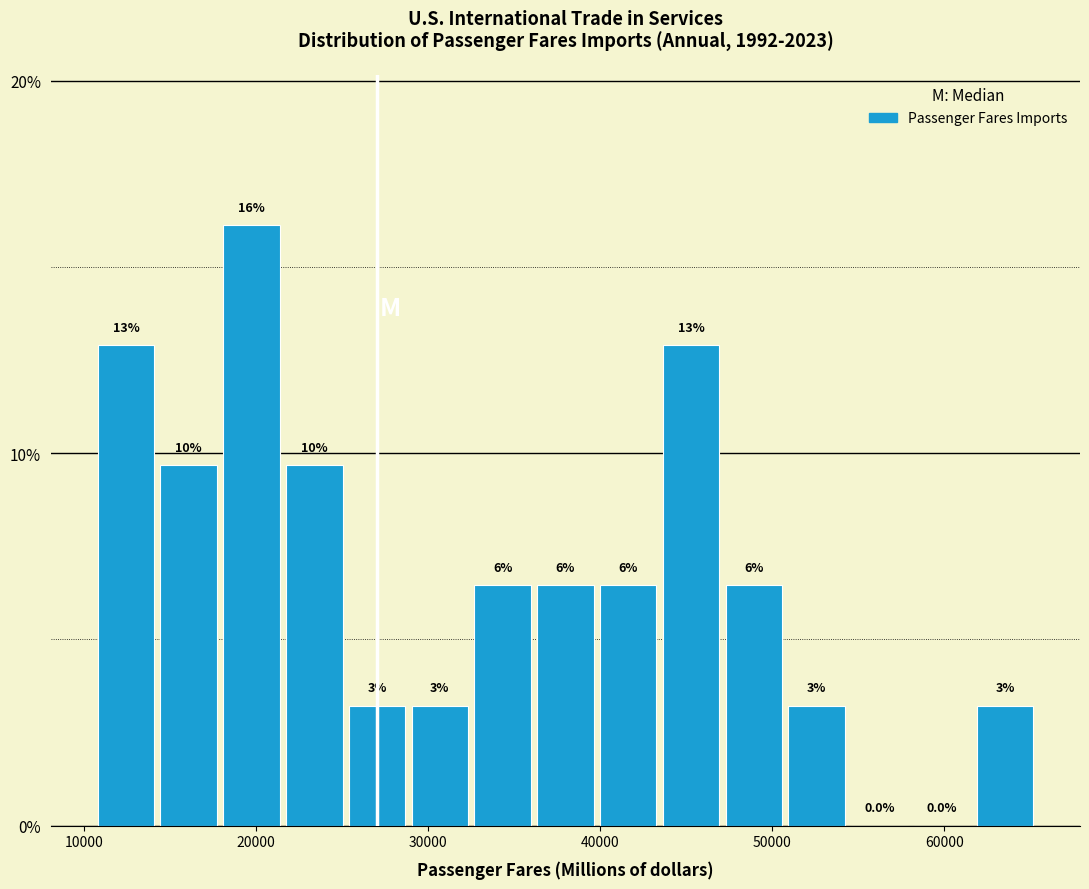

Read against the x-axis, roughly where is the centre of the tallest bar?

20000